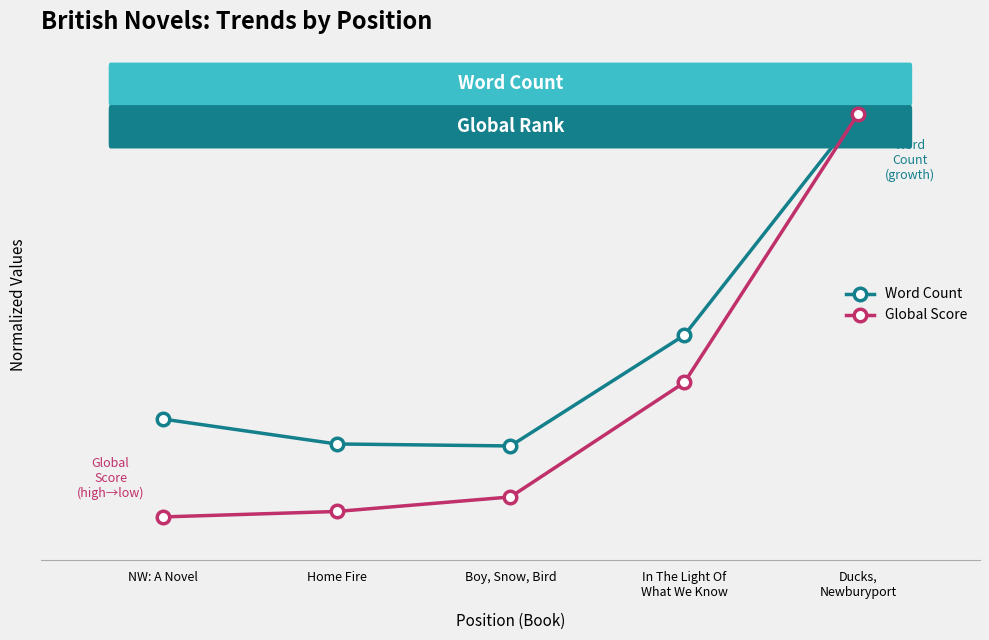

What is the label of the 3rd point from the right?

Boy, Snow, Bird